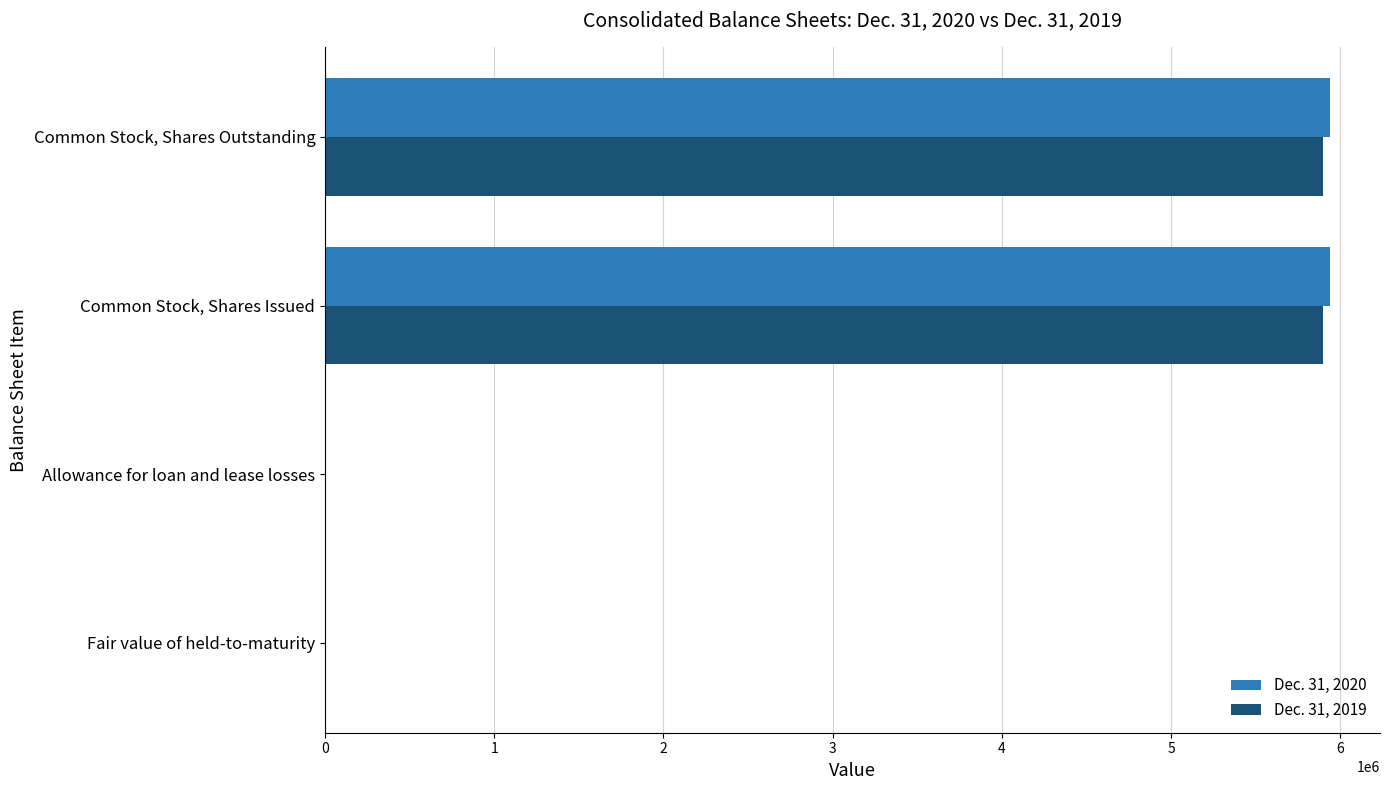

True or false: Dec. 31, 2019 has a value of 5898878 at Common Stock, Shares Outstanding.

True